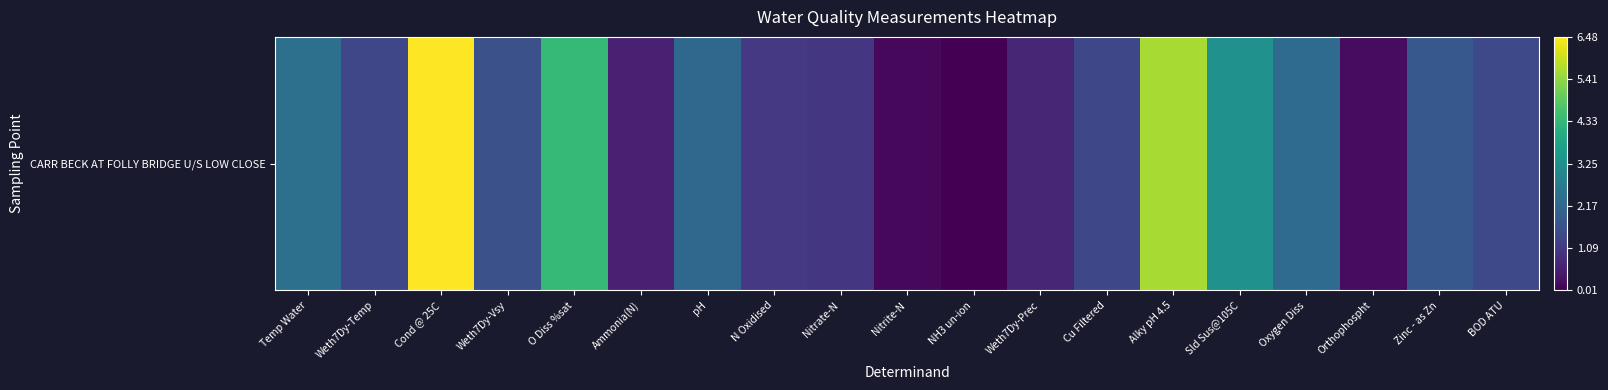

Rank the categories by value from lowest to highest.

NH3 un-ion, Nitrite-N, Orthophospht, Ammonia(N), Weth7Dy-Prec, Nitrate-N, N Oxidised, Weth7Dy-Temp, Cu Filtered, BOD ATU, Weth7Dy-Vsy, Zinc - as Zn, pH, Oxygen Diss, Temp Water, Sld Sus@105C, O Diss %sat, Alky pH 4.5, Cond @ 25C